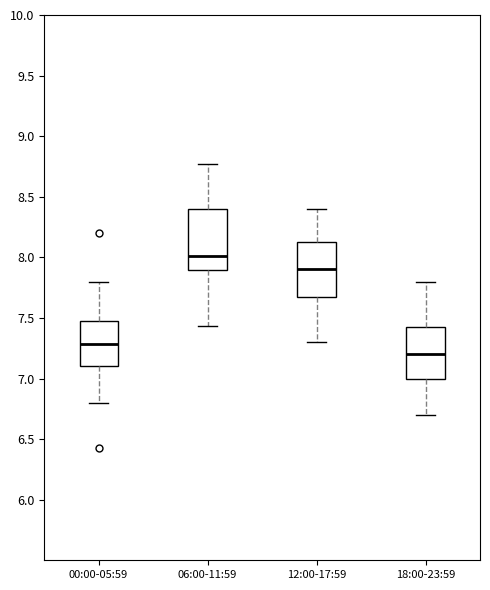

Which box's median line is the lowest?

18:00-23:59